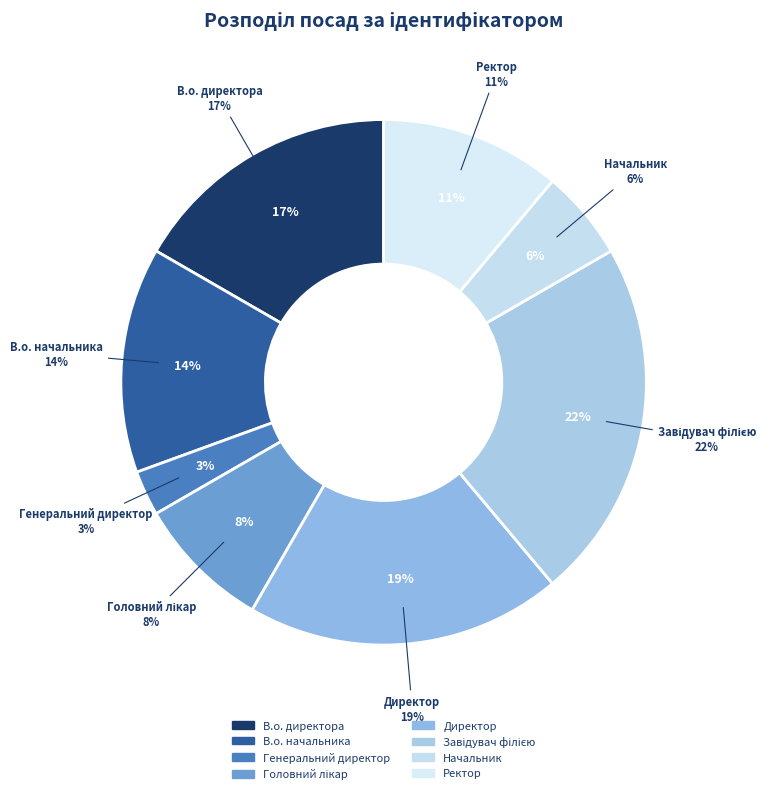

Is there a majority slice in this chart?

No